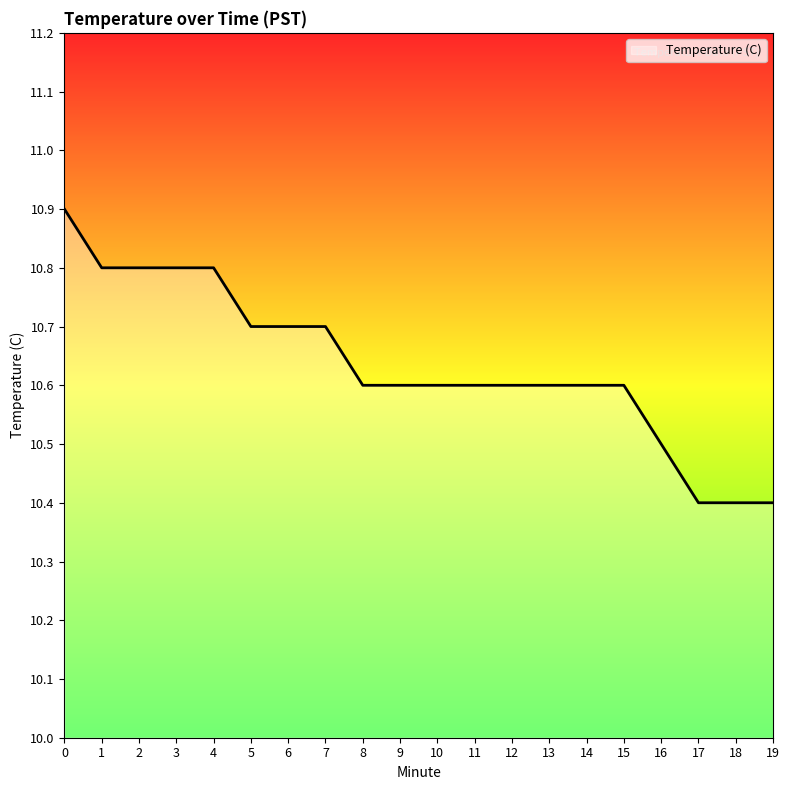

What is the minimum value shown in the chart?

10.4